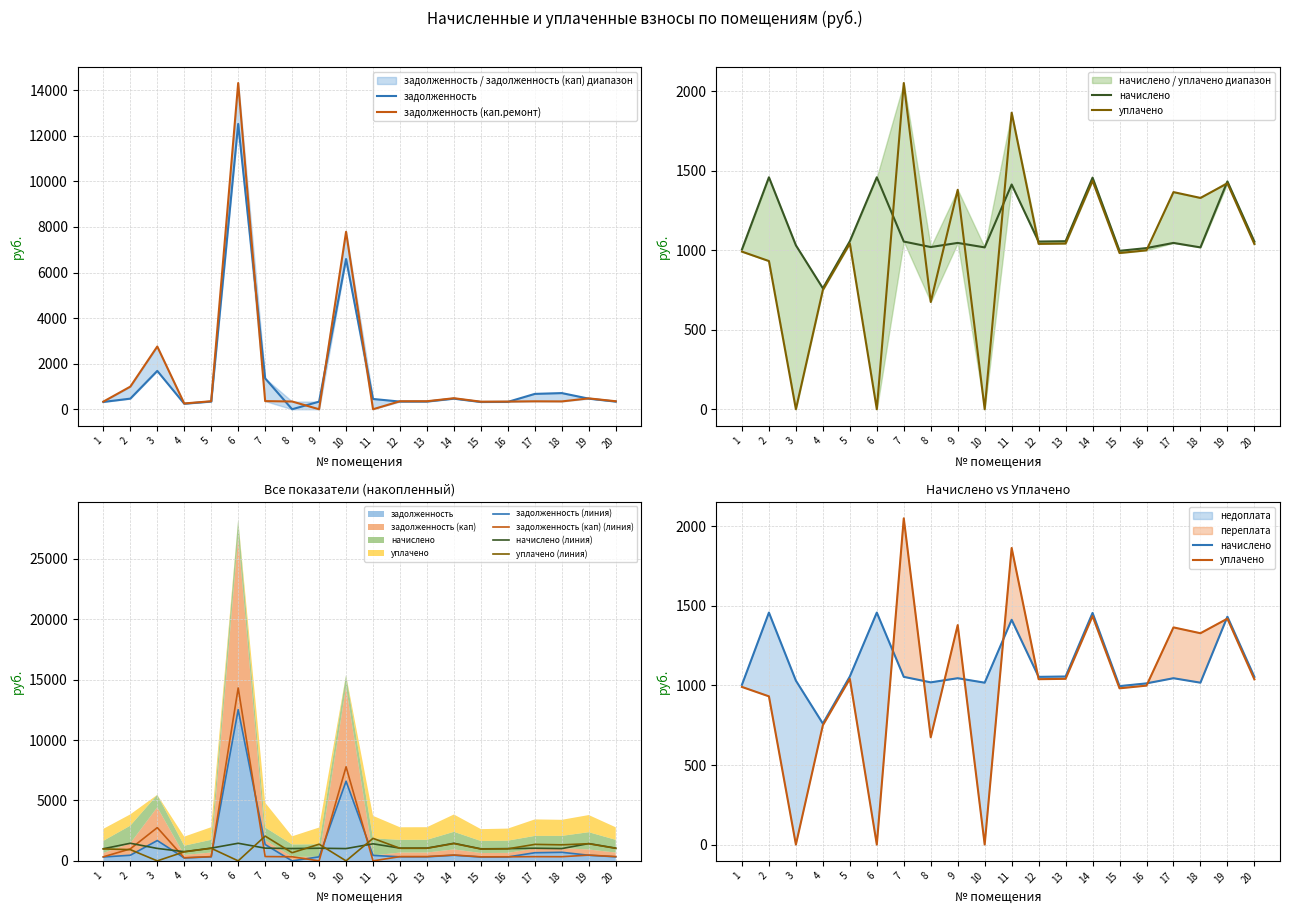

Which series changed the most between 13 and 18?

задолженность